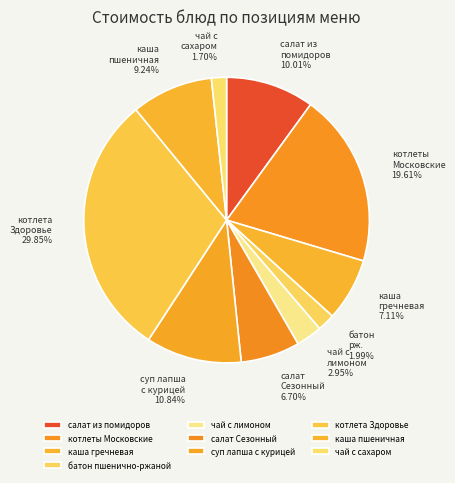

The чай с лимоном slice represents 1% of the pie. True or false?

False